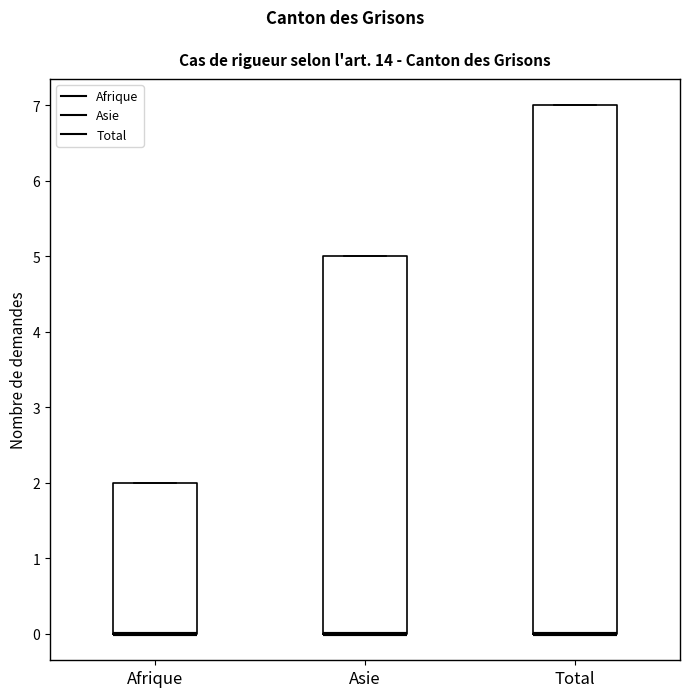

Comparing the boxes themselves (not the whiskers), which one is the tallest?

Total